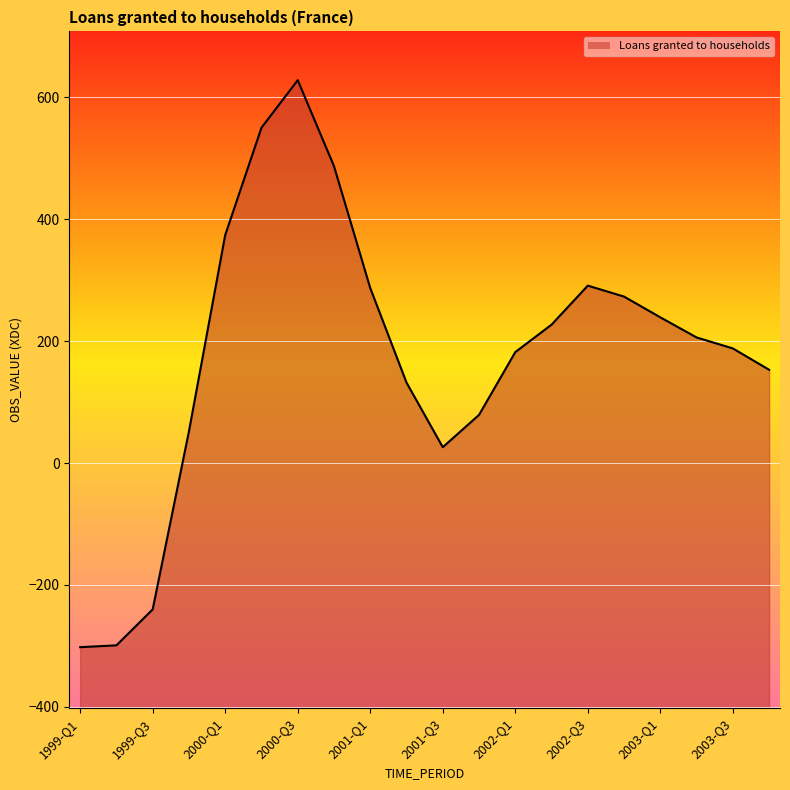

At which label is the value closest to 163?

2003-Q4